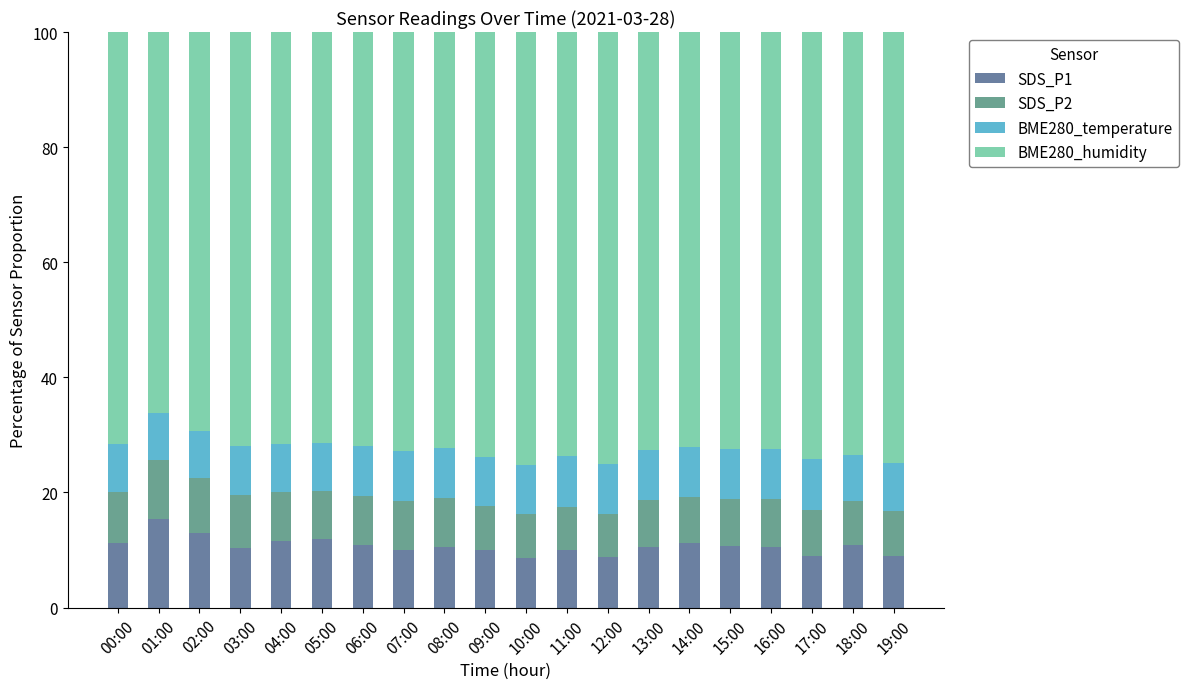

At which label does SDS_P1 reach its peak?

01:00